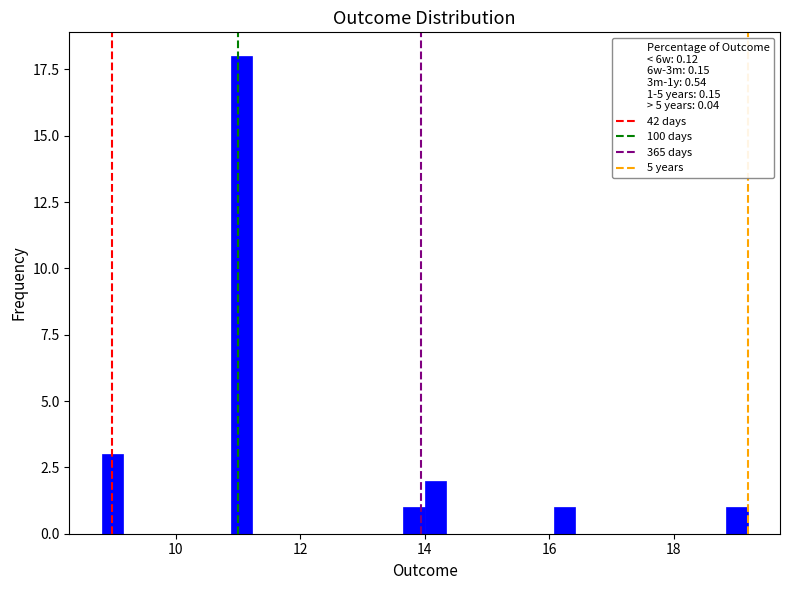

Read against the x-axis, roughly where is the centre of the tallest bar?

11.0